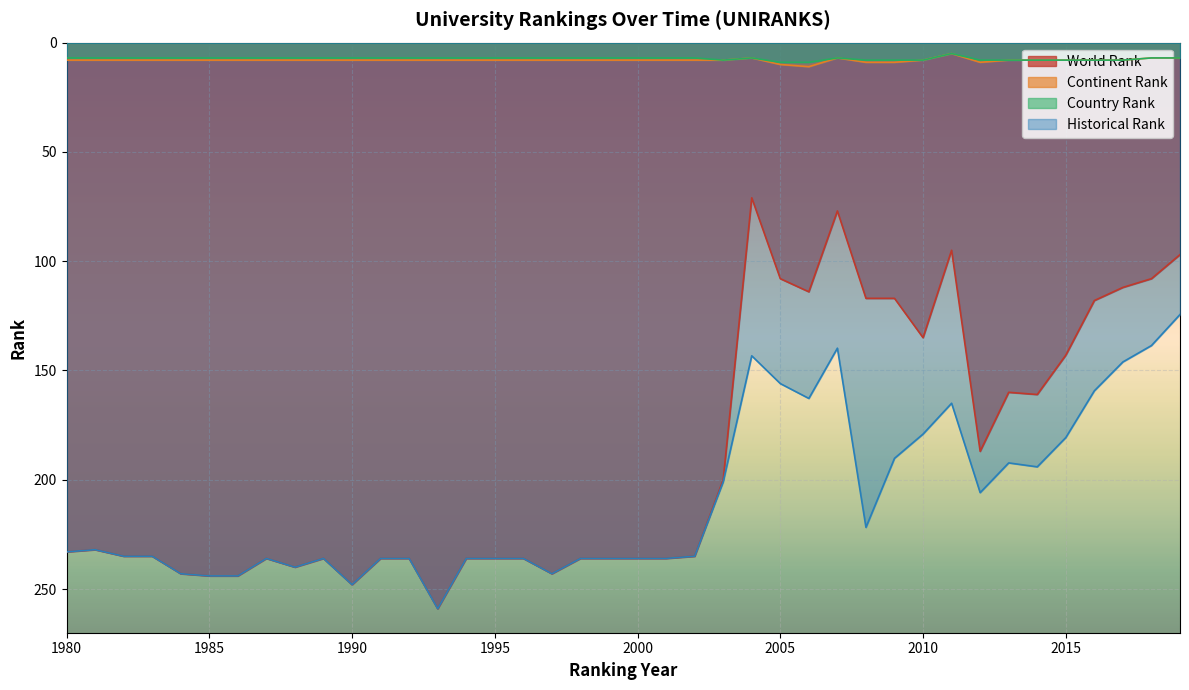

At how many categories does at least one series exceed 172?

31